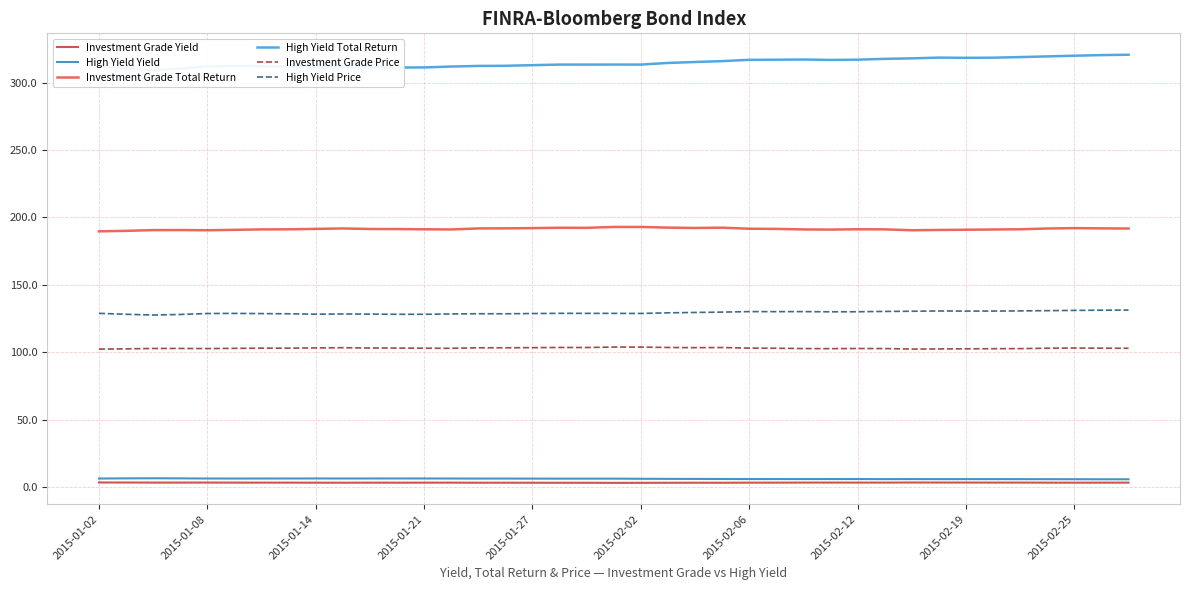

What is the highest value of the Investment Grade Total Return series?

193.0